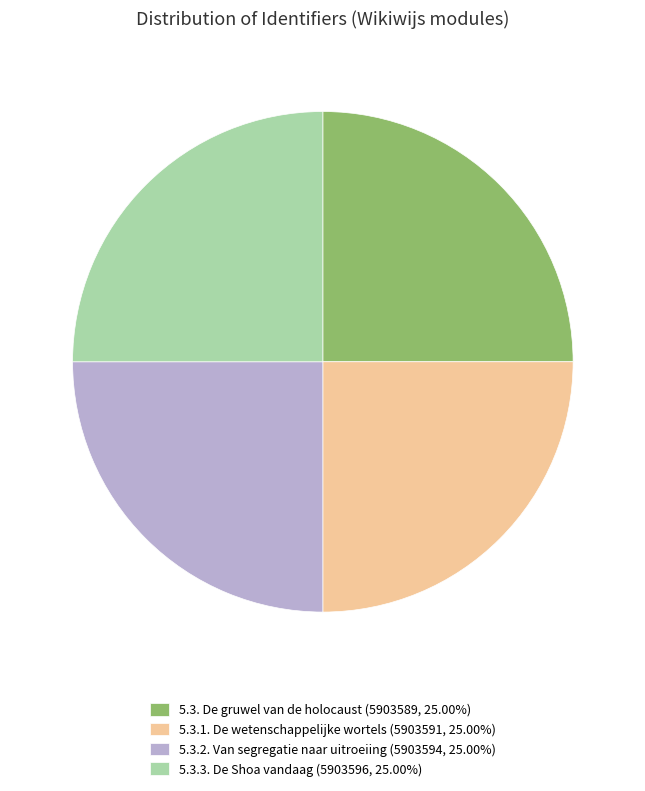

Does 5.3. De gruwel van de holocaust (5903589, 25.00%) account for over 50% of the chart?

No